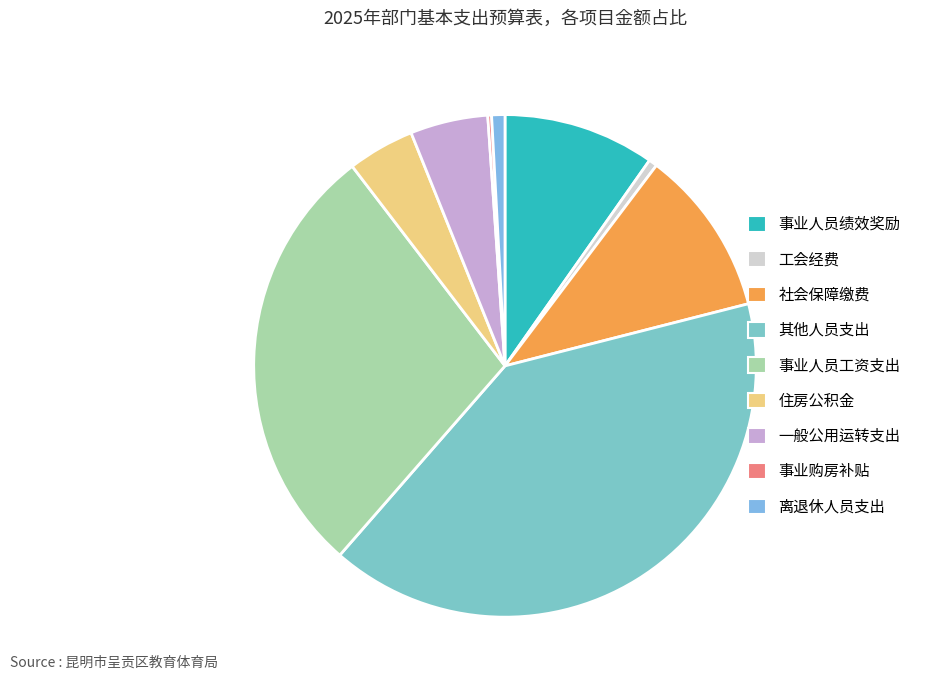

To the nearest percent, what portion does 事业人员绩效奖励 represent?

10%